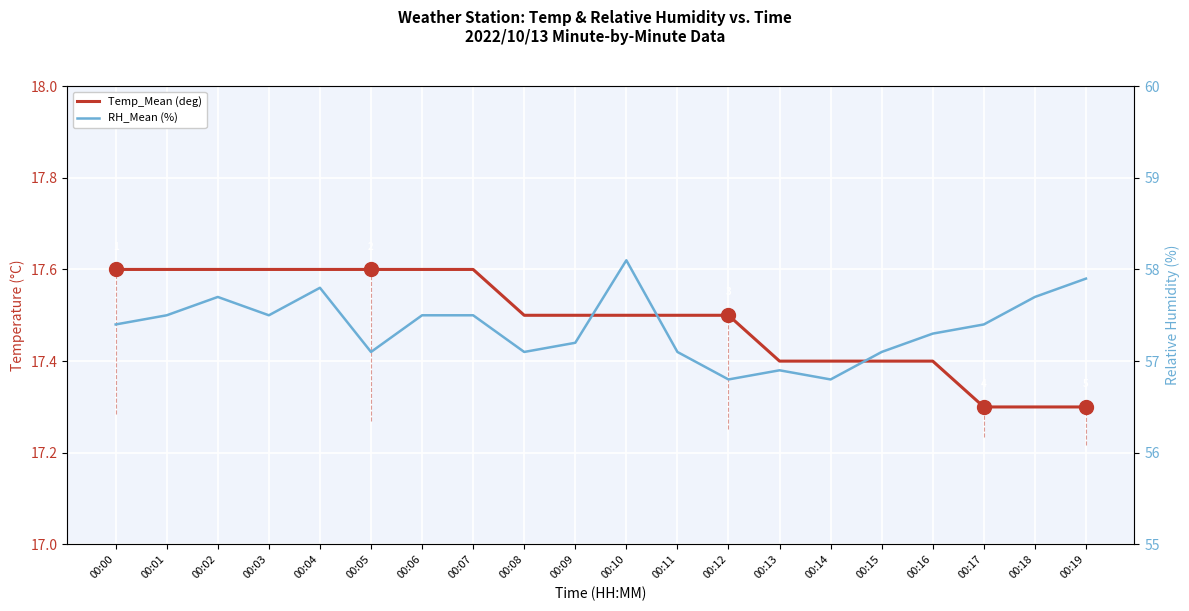

What is the value of the RH_Mean (%) point at the 6th from the left?

57.1